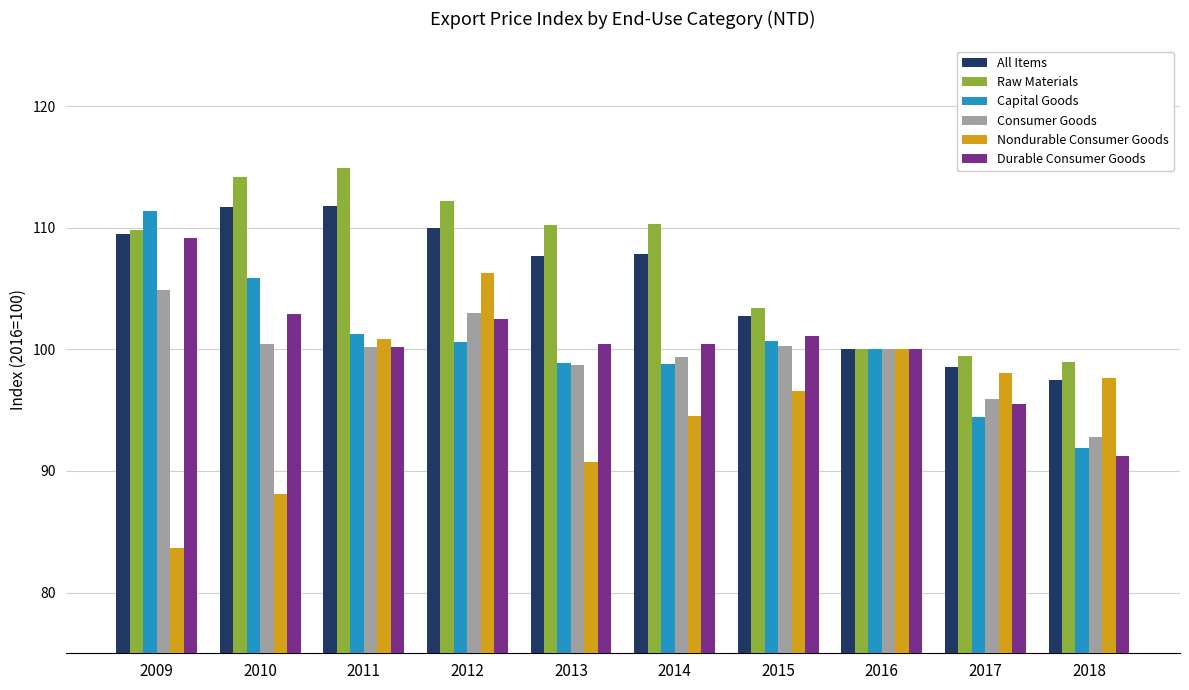

What are all the series names shown in the legend?

All Items, Raw Materials, Capital Goods, Consumer Goods, Nondurable Consumer Goods, Durable Consumer Goods